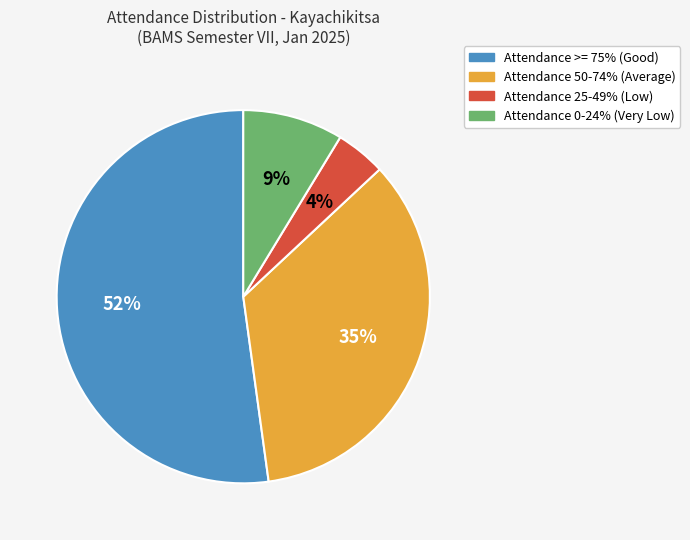

Is there a majority slice in this chart?

Yes